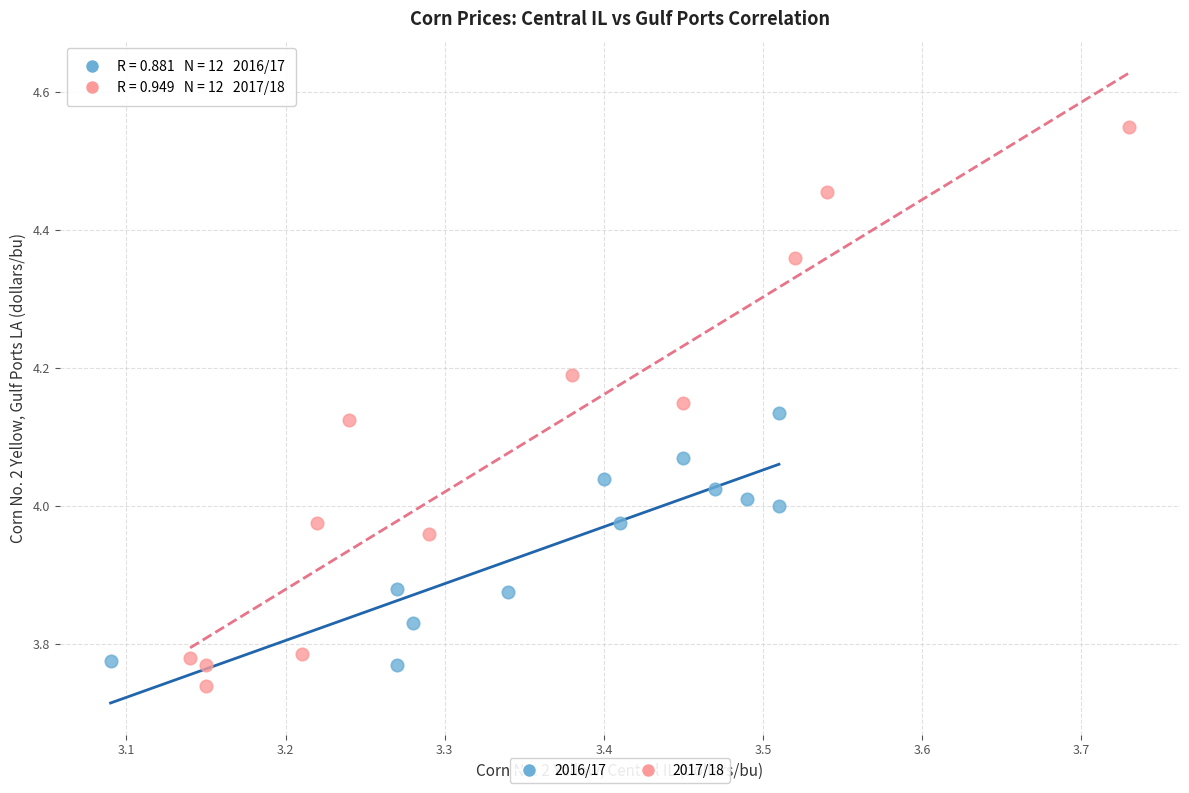

What are all the series names shown in the legend?

2016/17, 2017/18